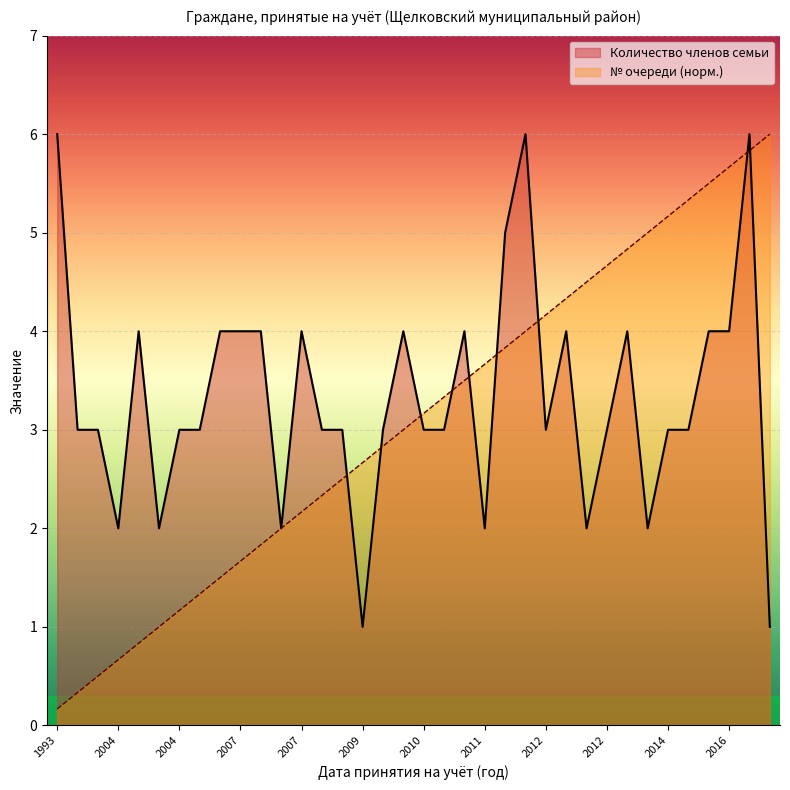

Is it true that Количество членов семьи equals 3.0 at 2014?

True